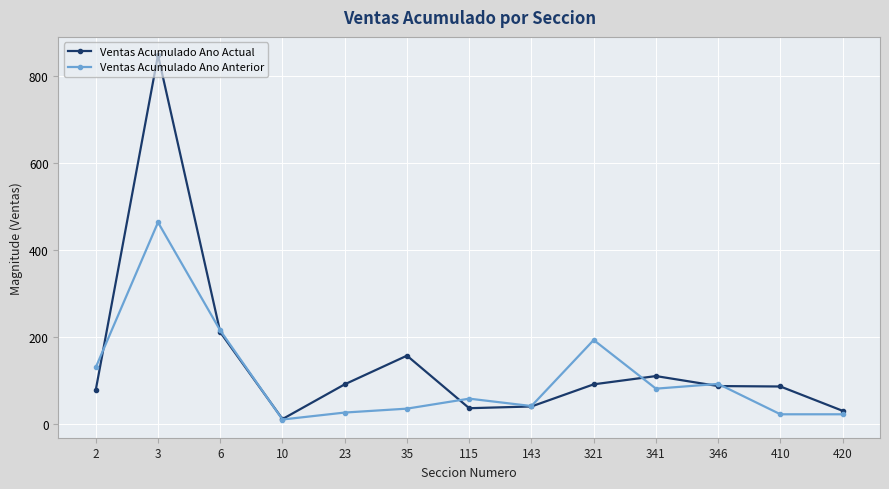

Which series has the widest spread of values?

Ventas Acumulado Ano Actual